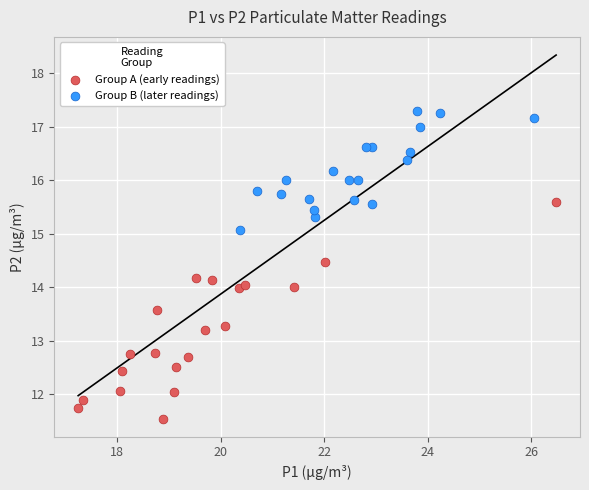

Which series has the widest spread of Y values?

Group A (early readings)